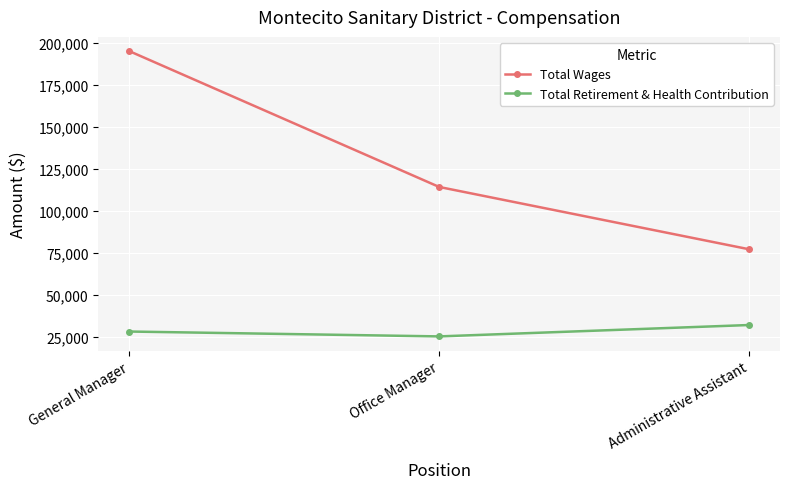

How many categories are shown in the chart?

3